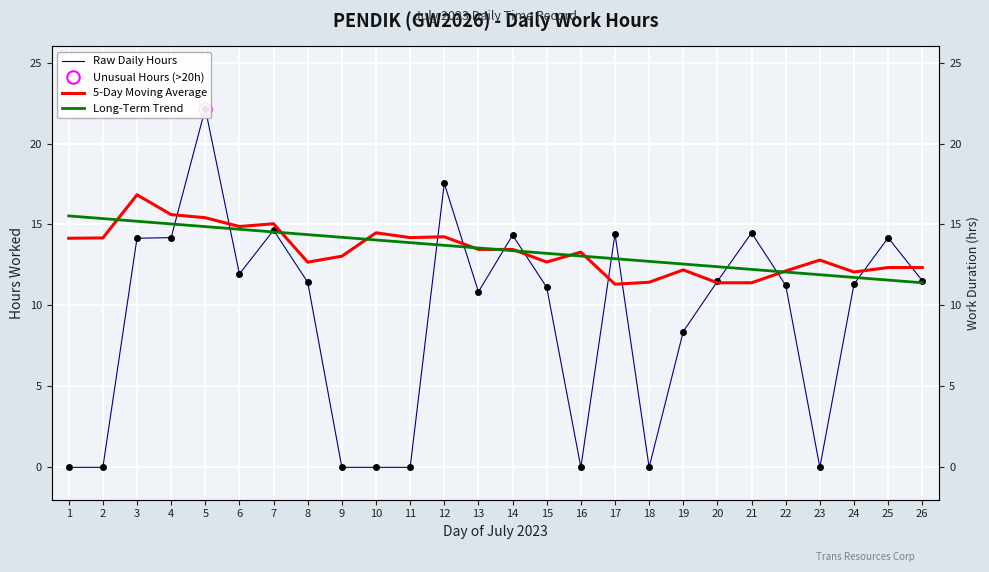

At which category does Raw Daily Hours reach its first local peak?

5